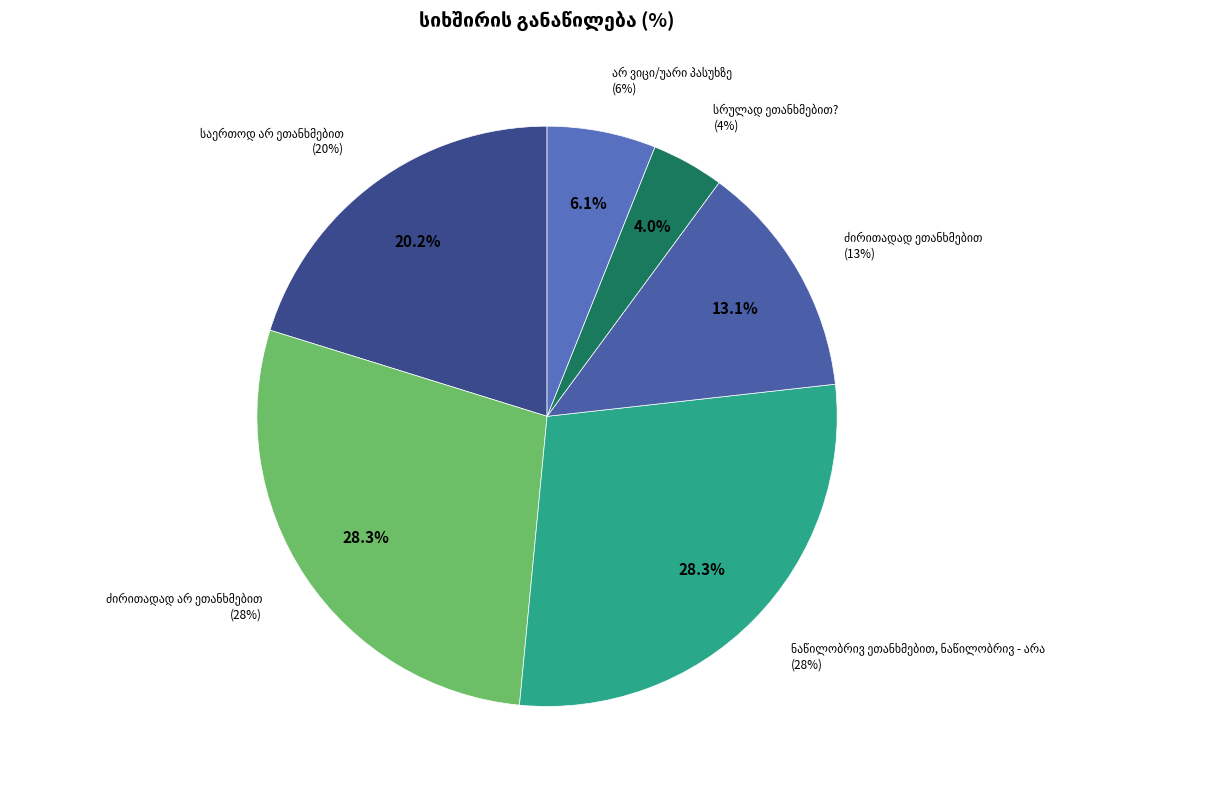

Is there any slice that represents more than half of the pie?

No